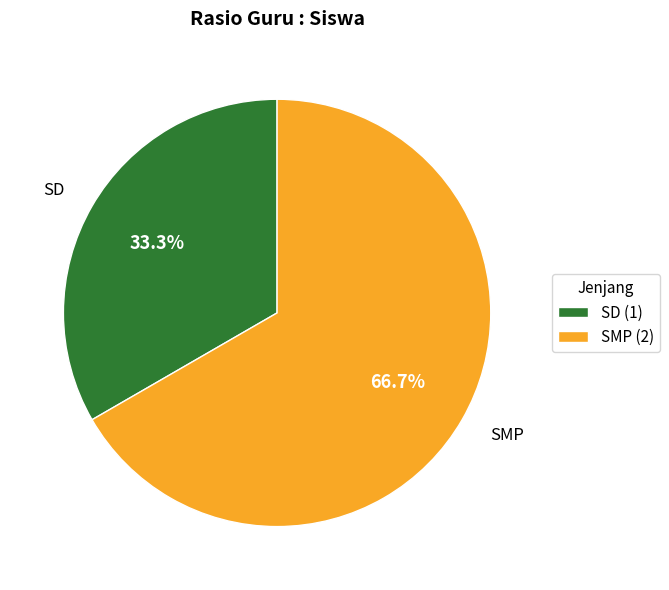

How many segments does this pie chart have?

2